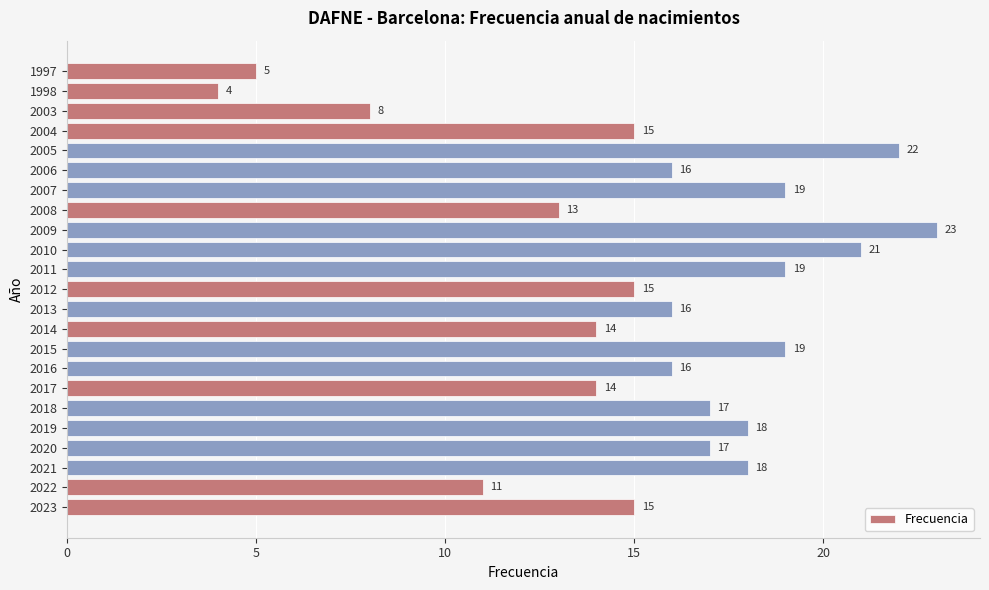

Between 2021 and 2003, which is larger?

2021